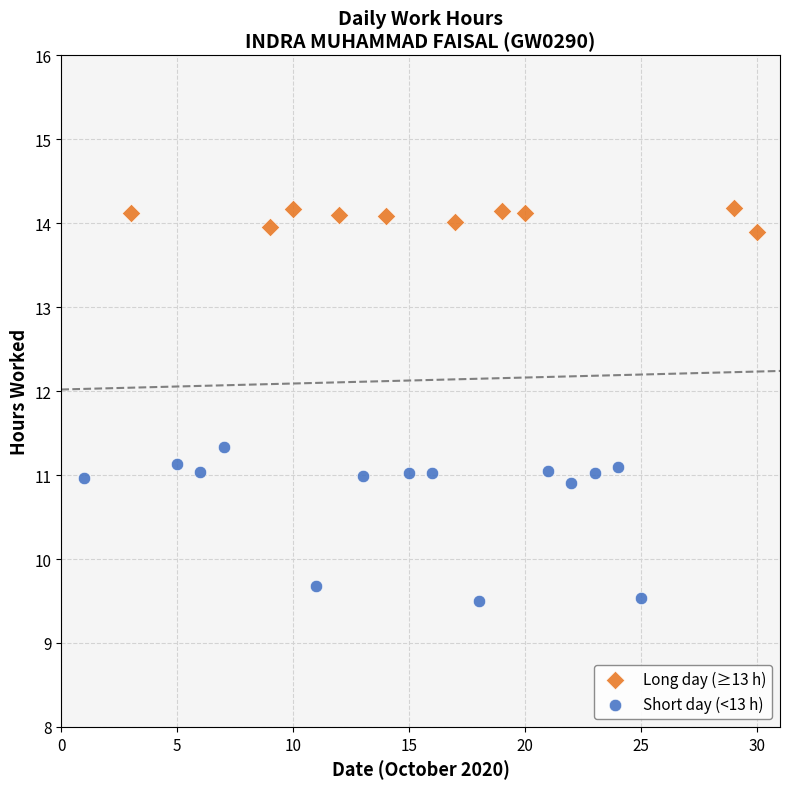

Which series has the widest spread of Y values?

Short day (<13 h)